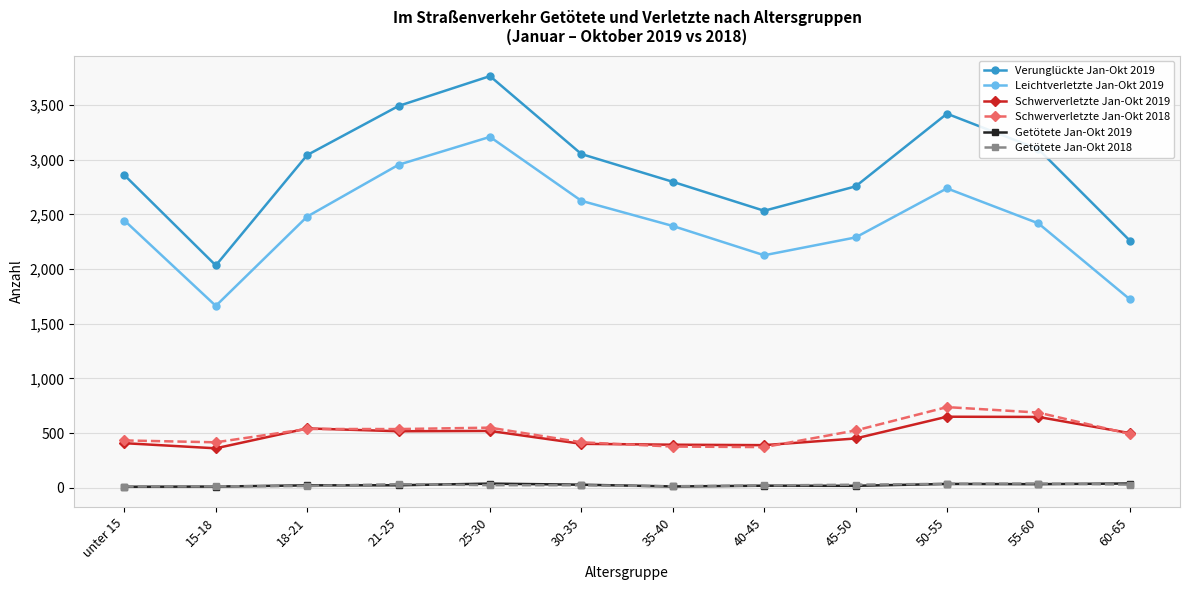

Is the value of Schwerverletzte Jan-Okt 2019 at 21-25 greater than the value of Leichtverletzte Jan-Okt 2019 at 55-60?

No